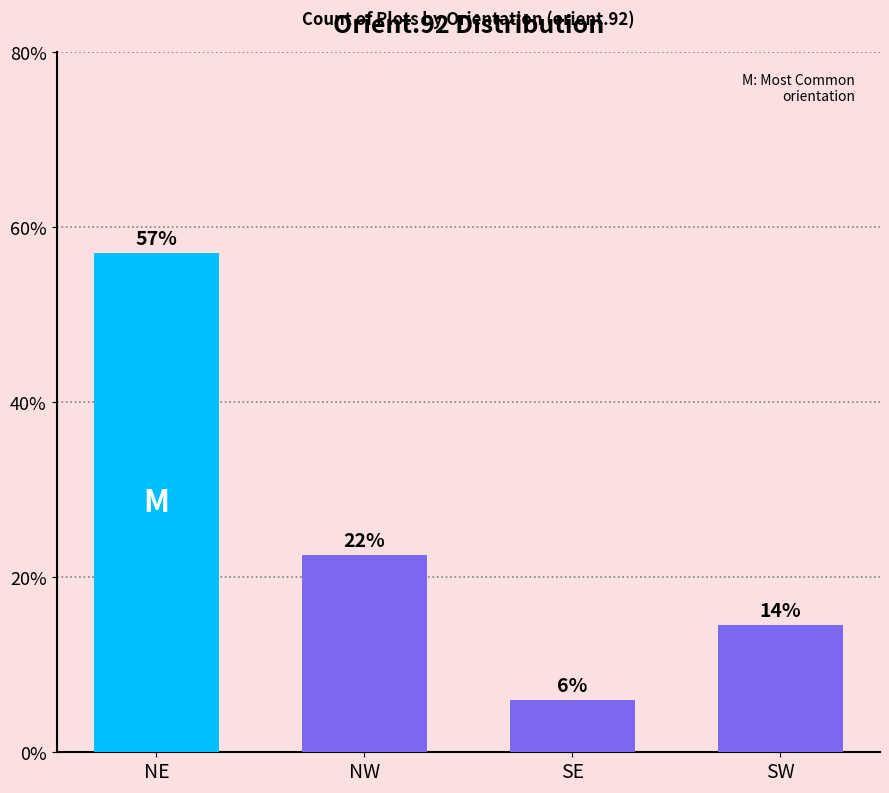

How many categories are shown in the chart?

4